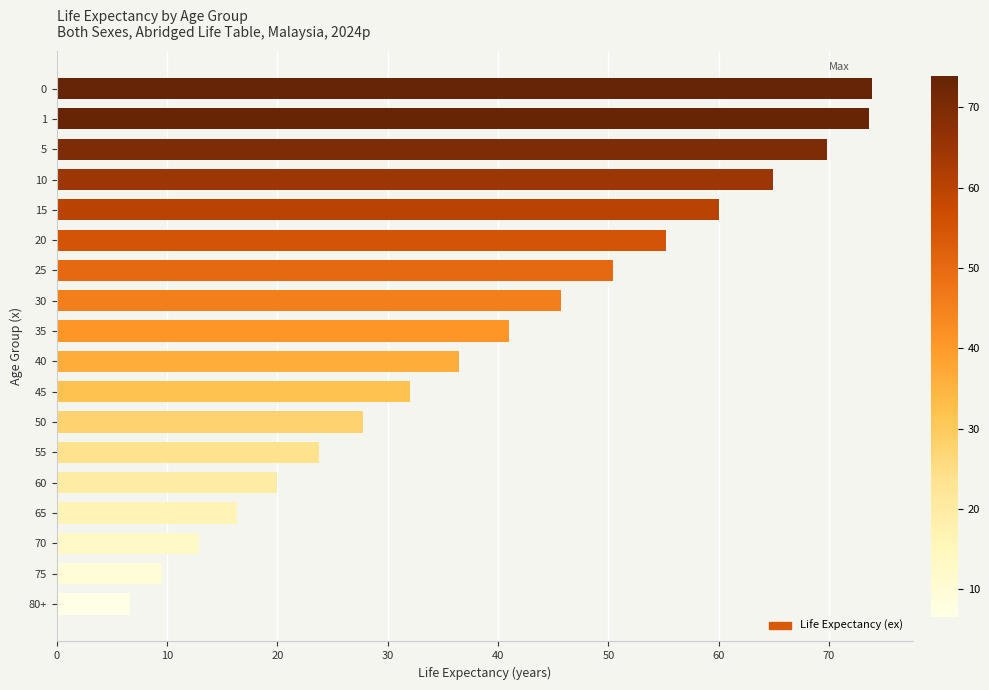

What is the label of the 18th bar from the top?

80+